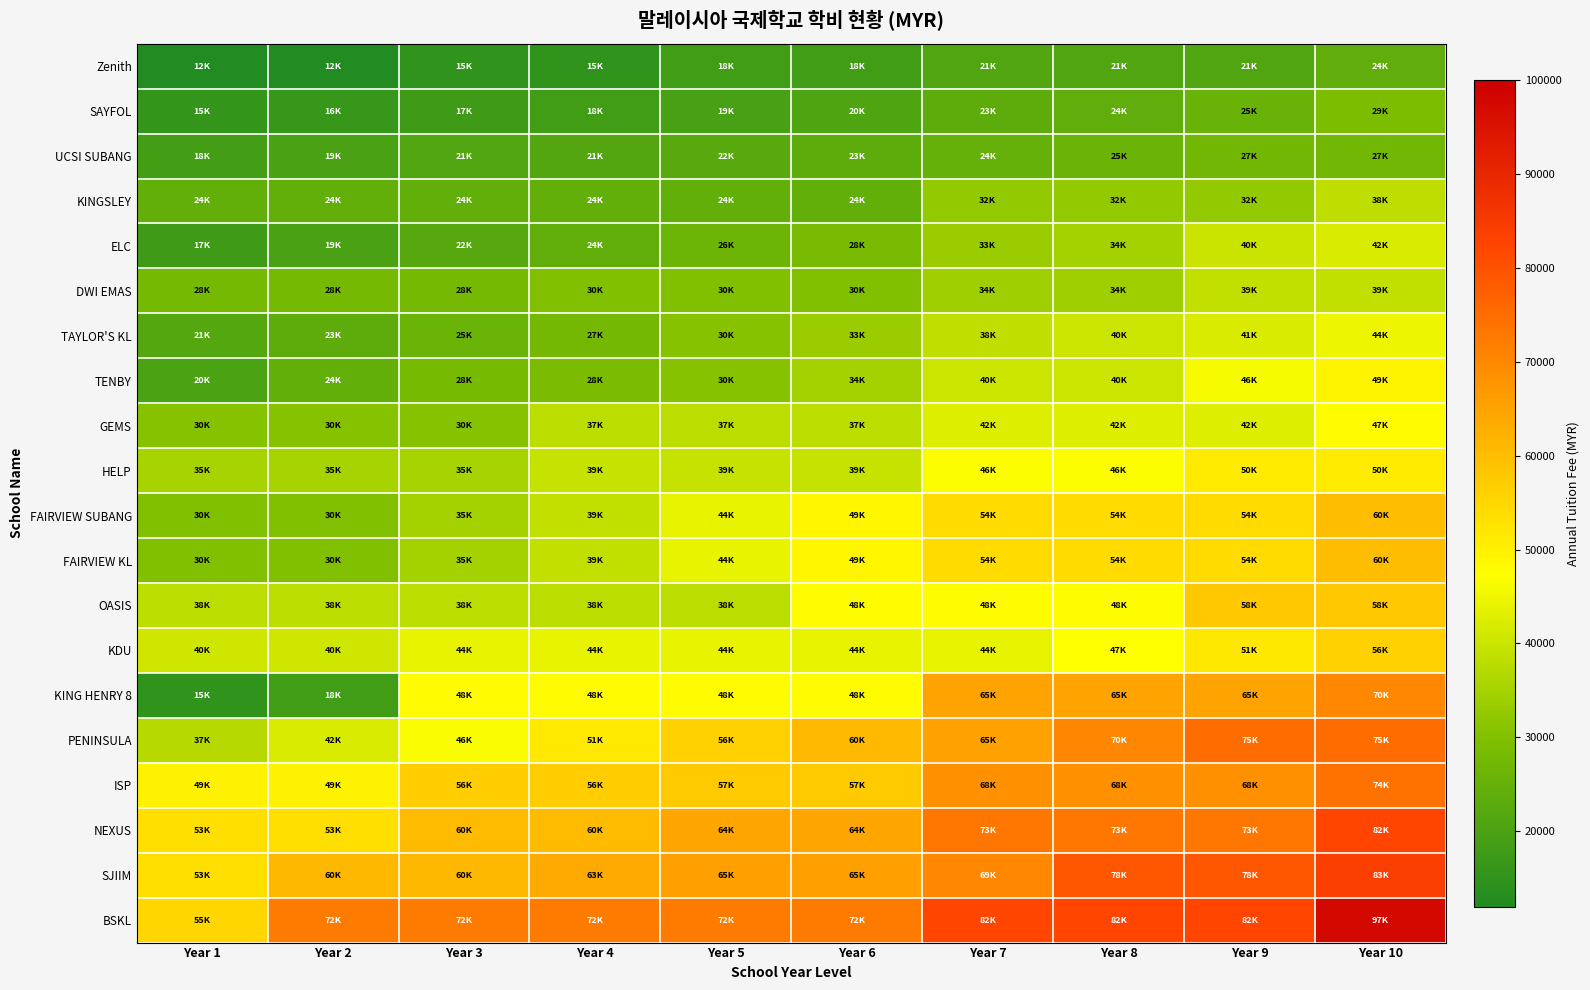

Which label corresponds to the smallest value in the chart?

Year 1